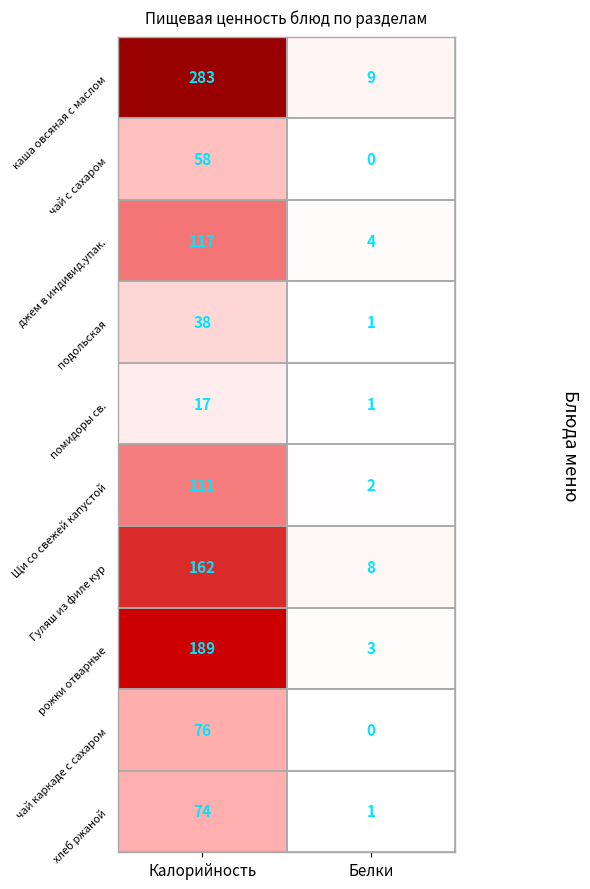

At which category does the chart reach its peak across all series?

Калорийность